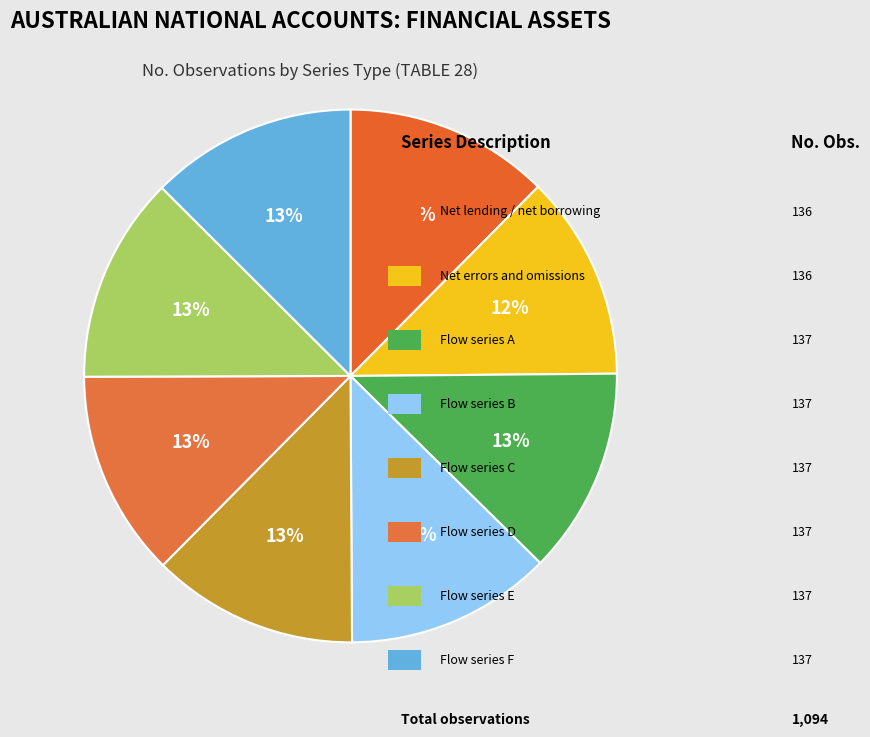

How many slices are in this pie chart?

8